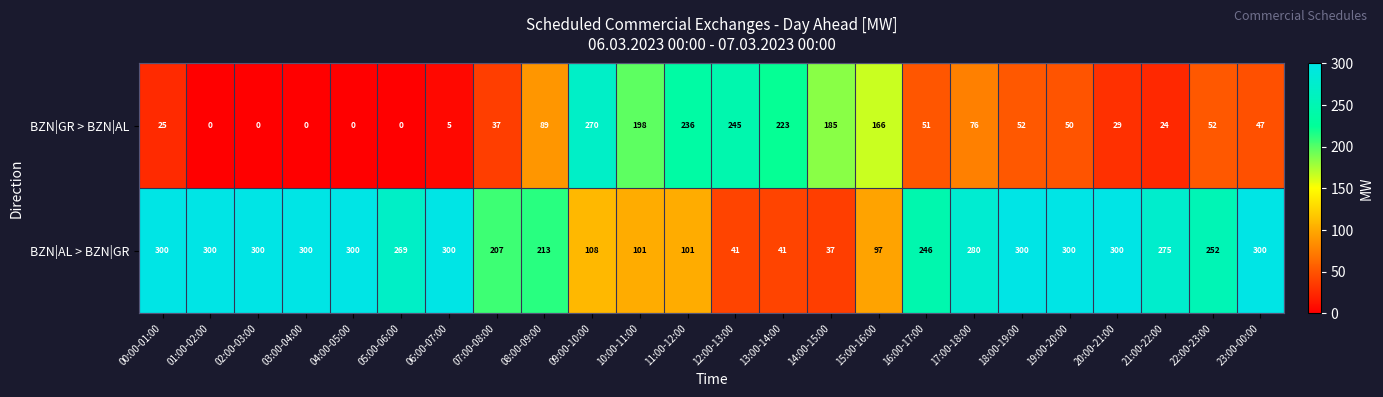

At 00:00-01:00, list the series in order from largest to smallest.

BZN|AL > BZN|GR, BZN|GR > BZN|AL